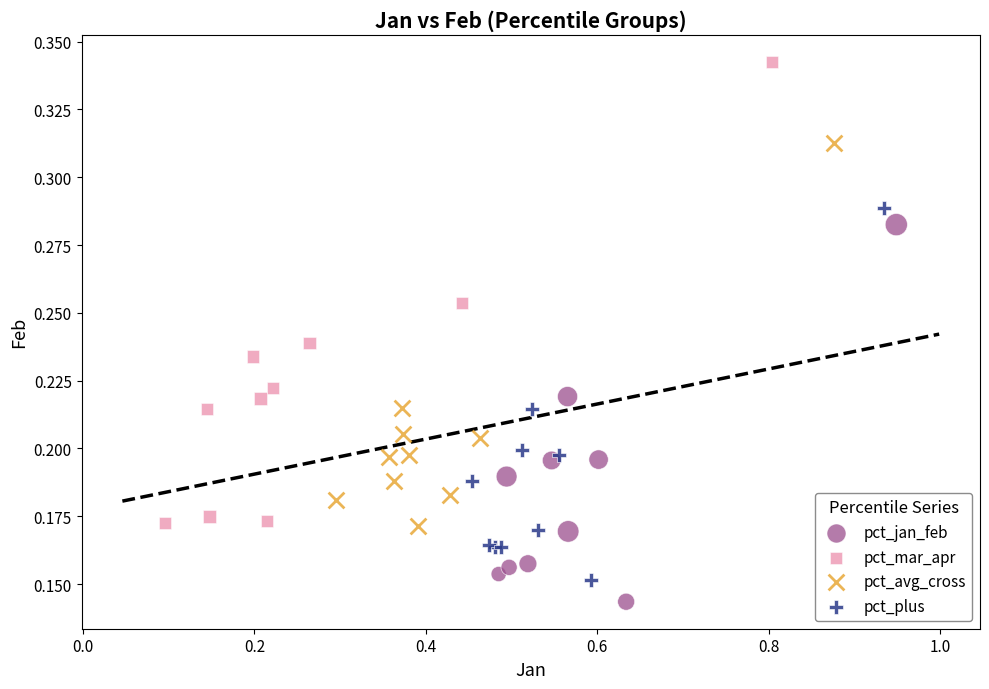

Which series contains the highest Y value?

pct_mar_apr